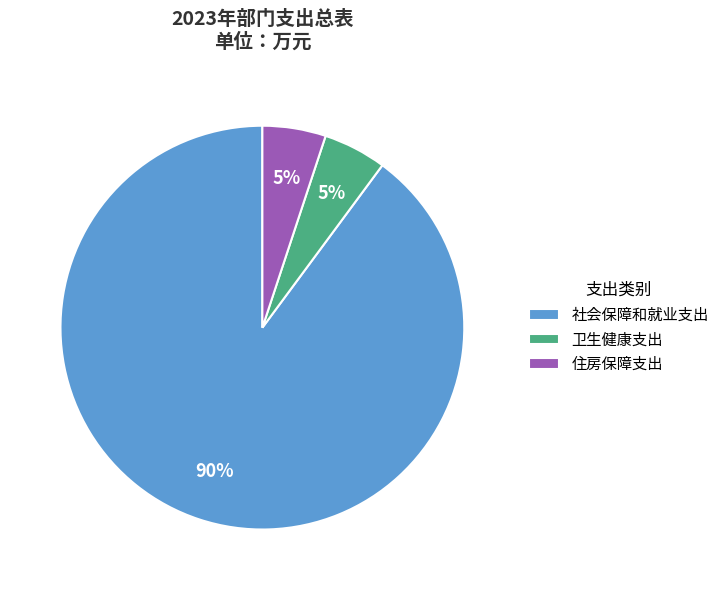

Which has a higher value, 卫生健康支出 or 社会保障和就业支出?

社会保障和就业支出